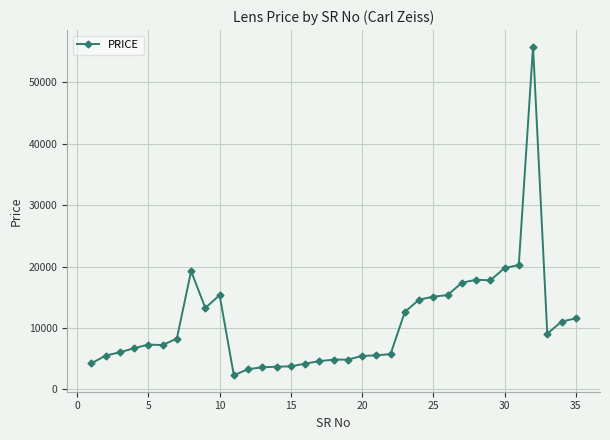

What is the greatest value displayed?

55800